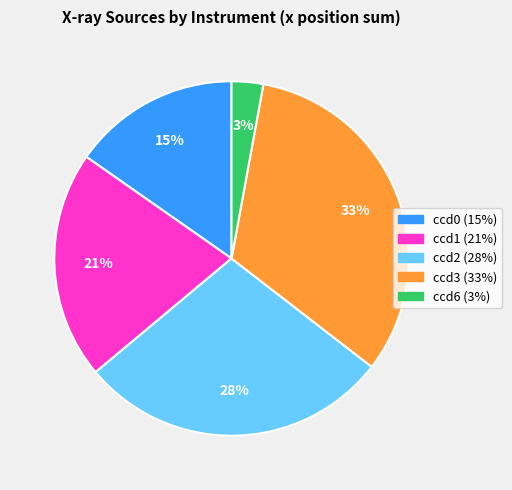

What is the smallest slice in the pie chart?

ccd6